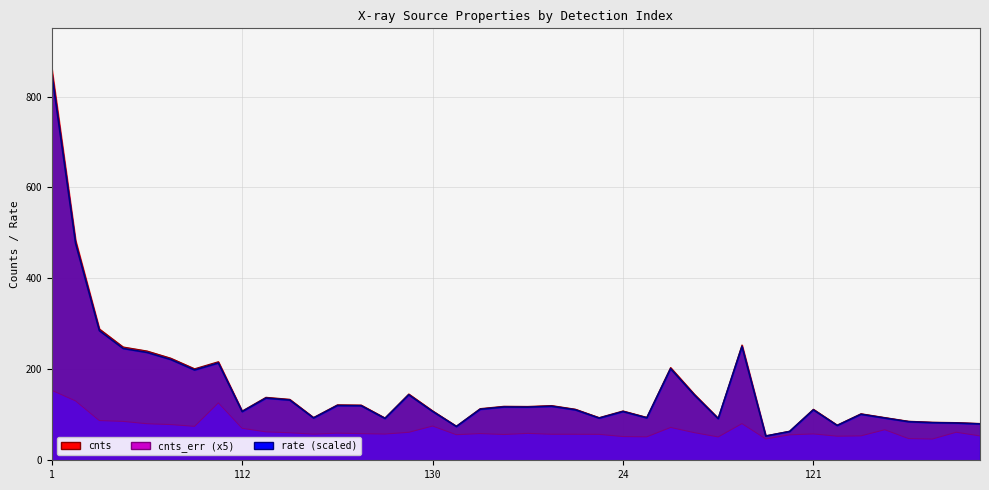

Where does the rate line (scaled) series first go above 112?

1